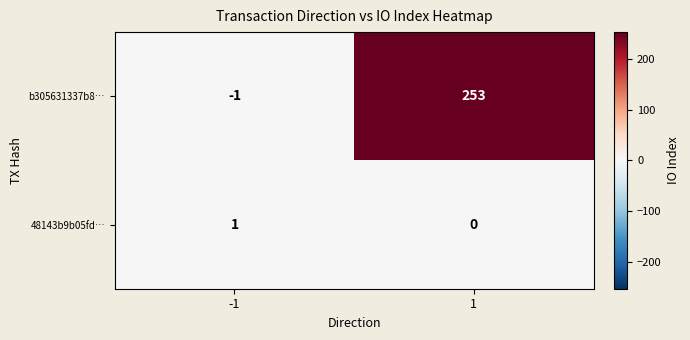

Between -1 and 1, which series saw the biggest shift?

b305631337b8…